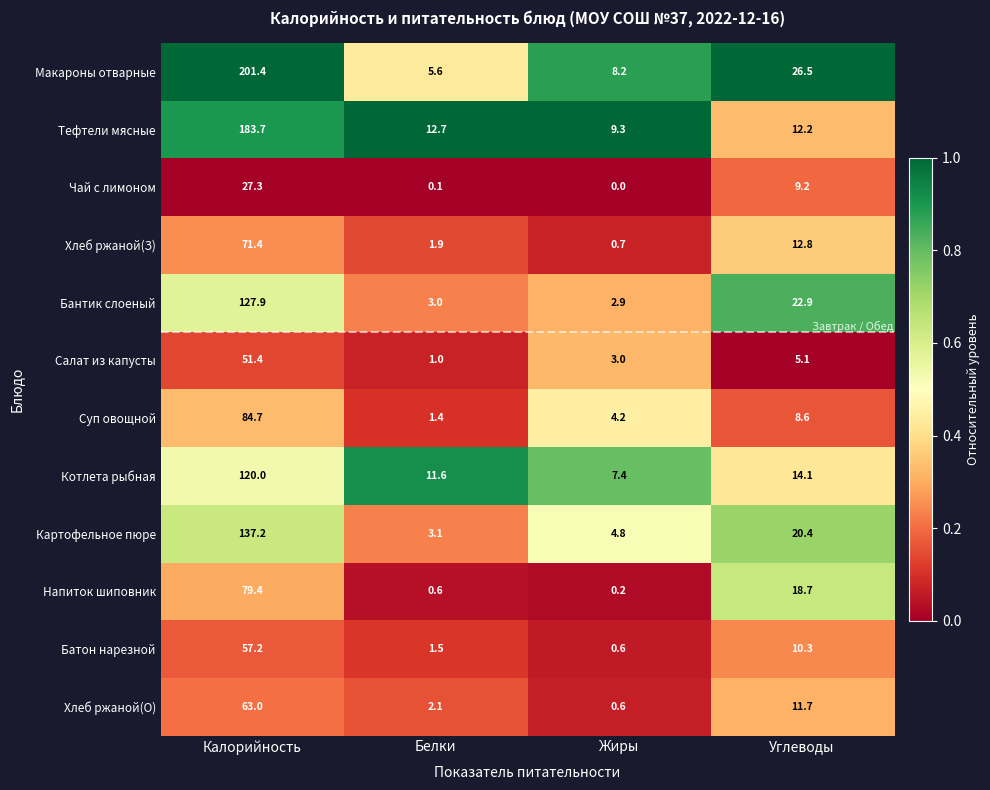

At which label does Напиток шиповник reach its peak?

Калорийность